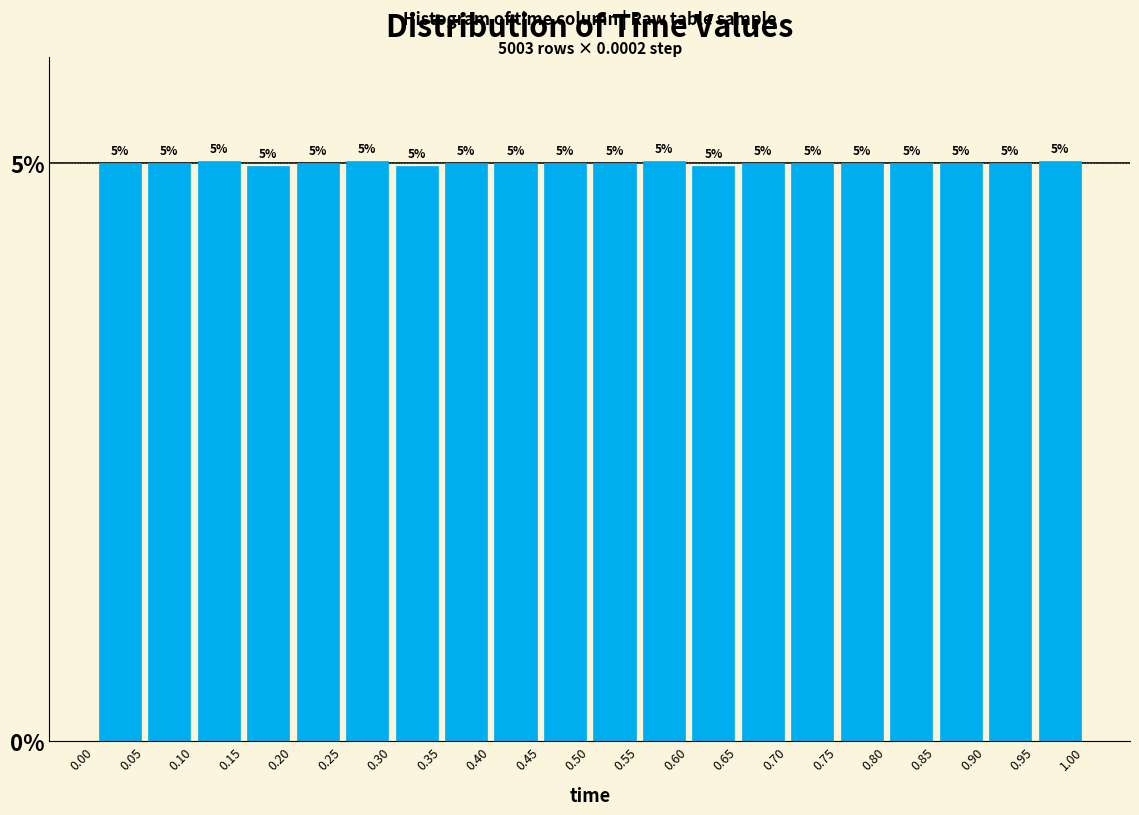

Reading left to right, list every bar in this chart as the range it spans on the x-axis followed by its height.

0.00 to 0.05: 5
0.05 to 0.10: 5
0.10 to 0.15: 5
0.15 to 0.20: 5
0.20 to 0.25: 5
0.25 to 0.30: 5
0.30 to 0.35: 5
0.35 to 0.40: 5
0.40 to 0.45: 5
0.45 to 0.50: 5
0.50 to 0.55: 5
0.55 to 0.60: 5
0.60 to 0.65: 5
0.65 to 0.70: 5
0.70 to 0.75: 5
0.75 to 0.80: 5
0.80 to 0.85: 5
0.85 to 0.90: 5
0.90 to 0.95: 5
0.95 to 1.00: 5